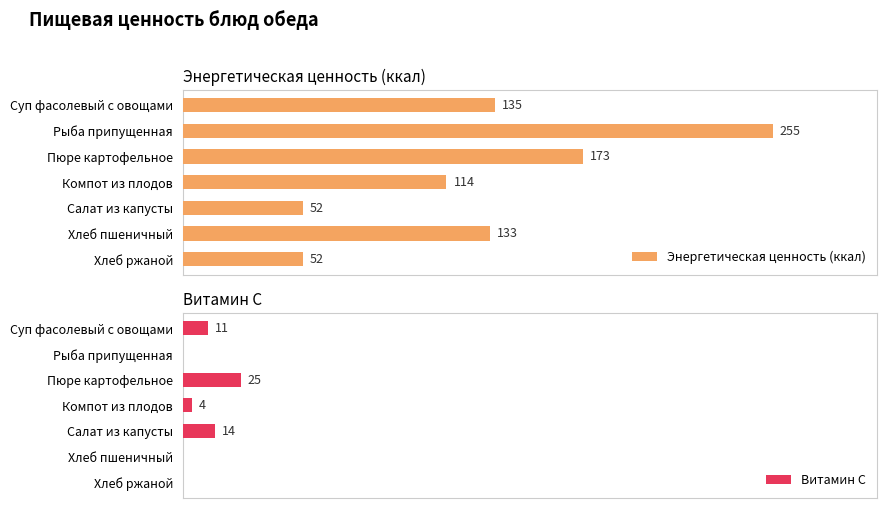

What is the maximum value shown in the chart?

255